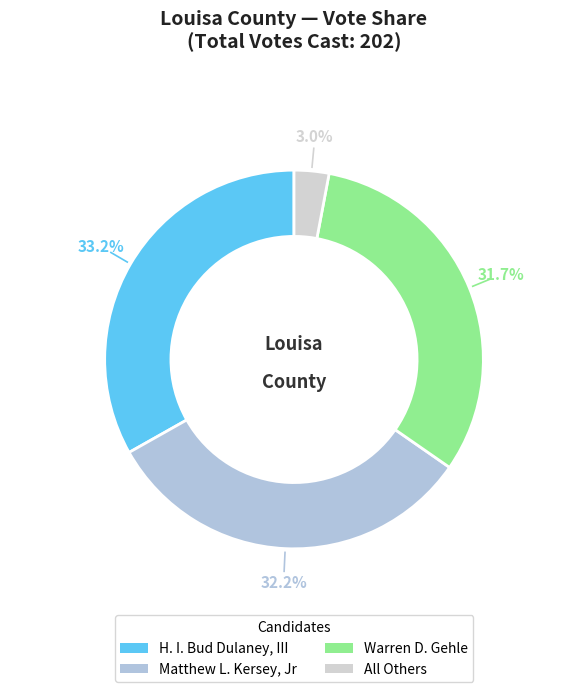

Does Warren D. Gehle represent more than half of the total?

No